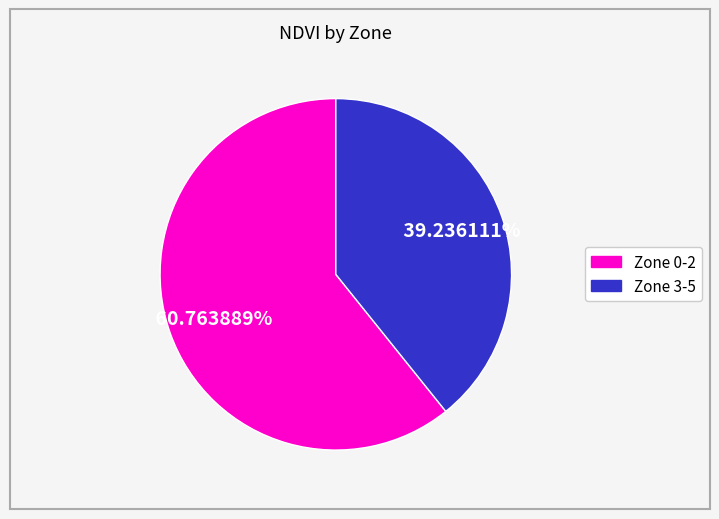

Is there a majority slice in this chart?

Yes